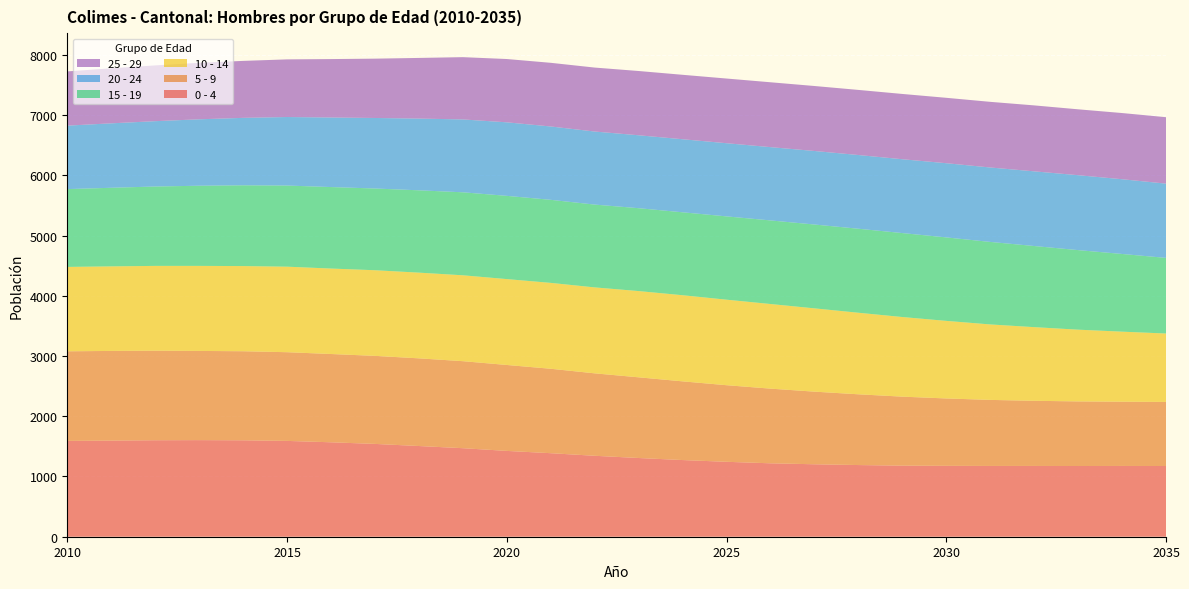

Reading left to right, transcribe all the data shown in this chart.

0 - 4: 1591	1596	1602	1604	1601	1591	1568	1541	1506	1470	1425	1387	1344	1307	1273	1244	1219	1203	1190	1180	1177	1175	1175	1174	1175	1174
5 - 9: 1488	1489	1487	1481	1479	1473	1466	1462	1456	1445	1427	1402	1369	1340	1307	1272	1240	1206	1175	1146	1119	1097	1082	1073	1067	1064
10 - 14: 1401	1404	1408	1412	1414	1420	1419	1422	1423	1426	1426	1426	1427	1432	1430	1420	1405	1383	1354	1322	1288	1253	1223	1191	1163	1136
15 - 19: 1292	1305	1318	1331	1341	1347	1353	1357	1367	1378	1382	1379	1375	1376	1377	1383	1388	1392	1395	1394	1386	1370	1347	1321	1290	1256
20 - 24: 1054	1070	1085	1103	1120	1138	1155	1171	1191	1210	1221	1218	1213	1211	1213	1215	1217	1221	1224	1226	1232	1236	1240	1244	1241	1233
25 - 29: 900	914	926	938	946	957	970	985	1007	1034	1051	1057	1062	1067	1070	1074	1077	1079	1081	1084	1086	1090	1095	1094	1099	1103